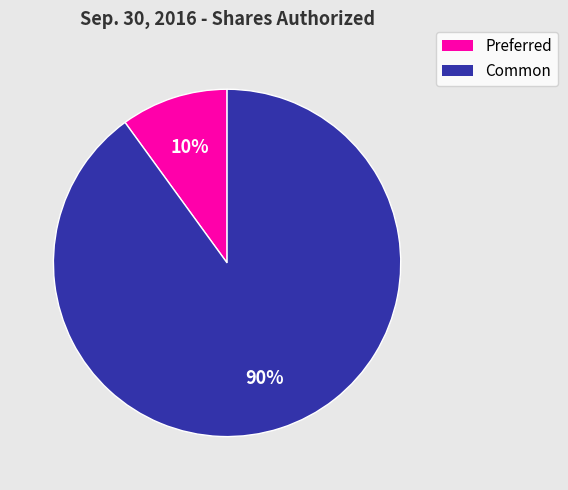

To the nearest percent, what is the difference between the largest and smallest slice percentages?

80%